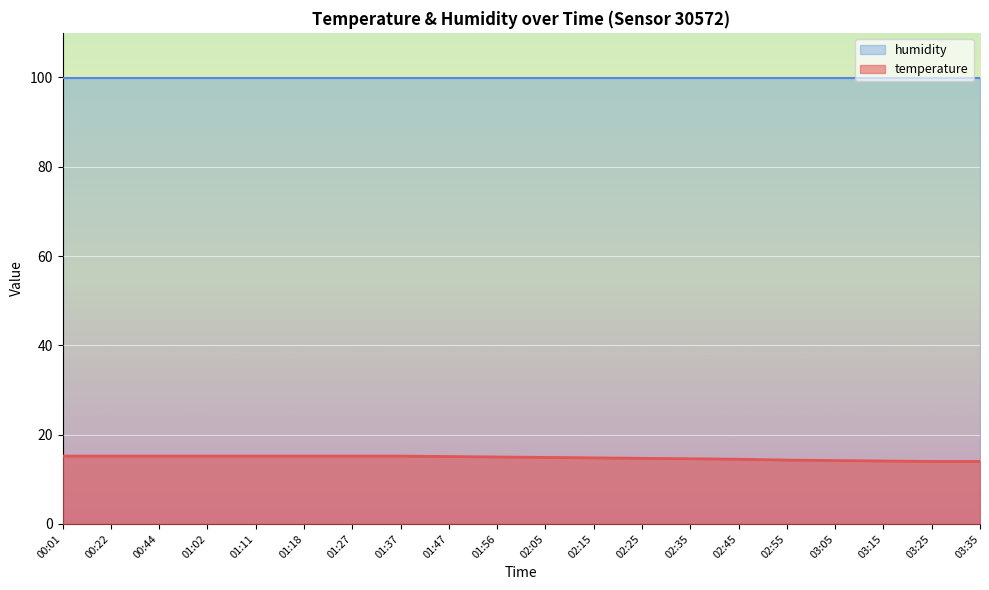

True or false: the data shows 14.9 at 02:05.

True